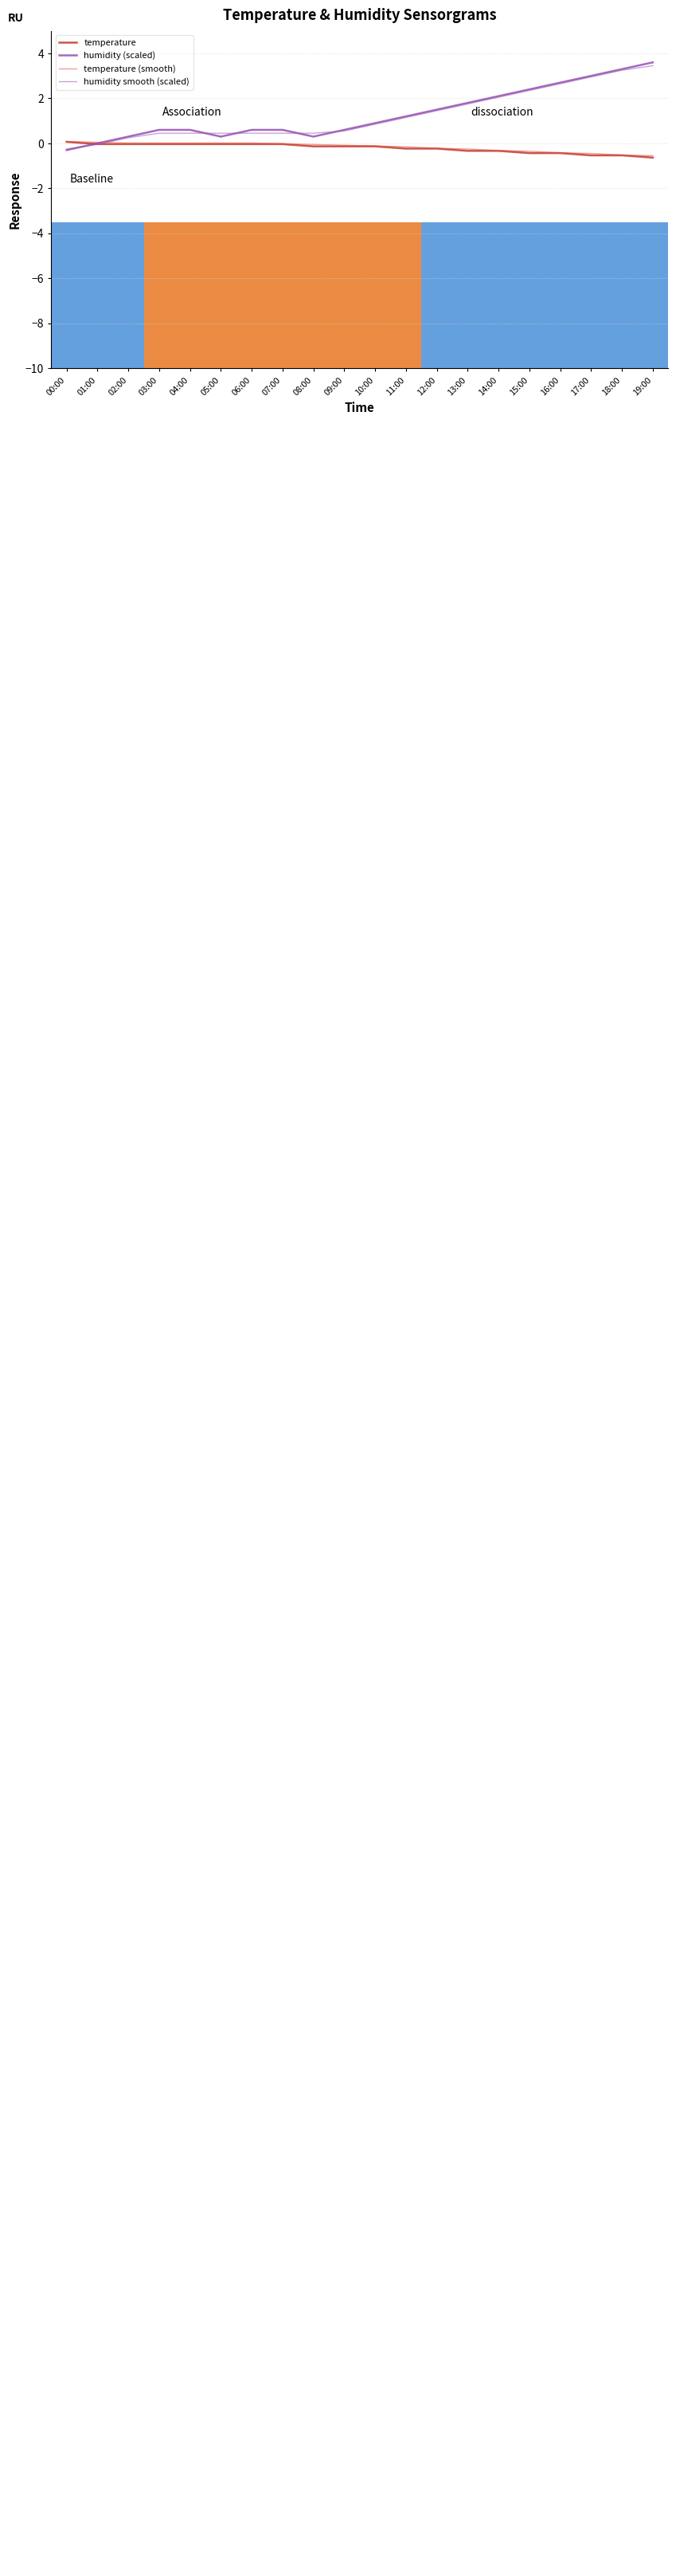

How many lines are shown in the chart?

4